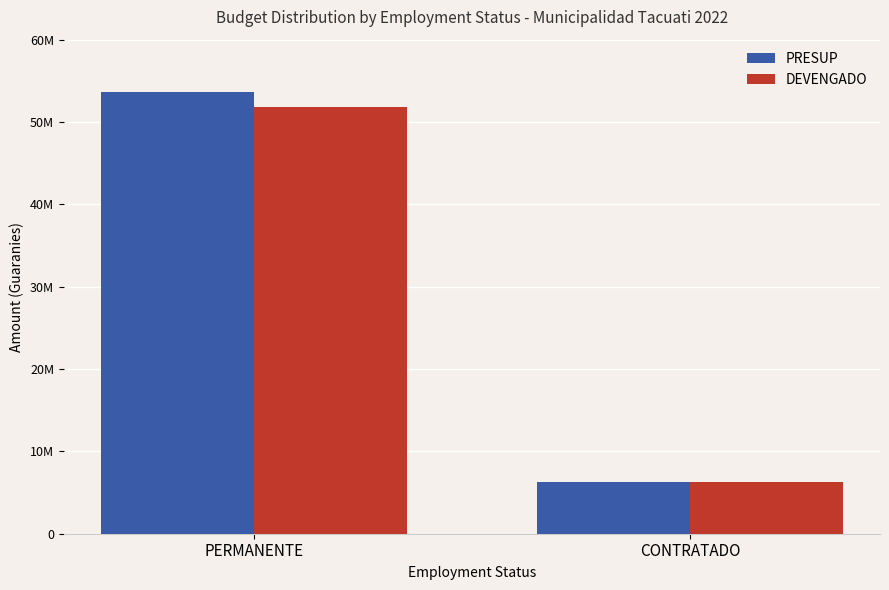

What is the label of the 2nd bar from the right?

PERMANENTE